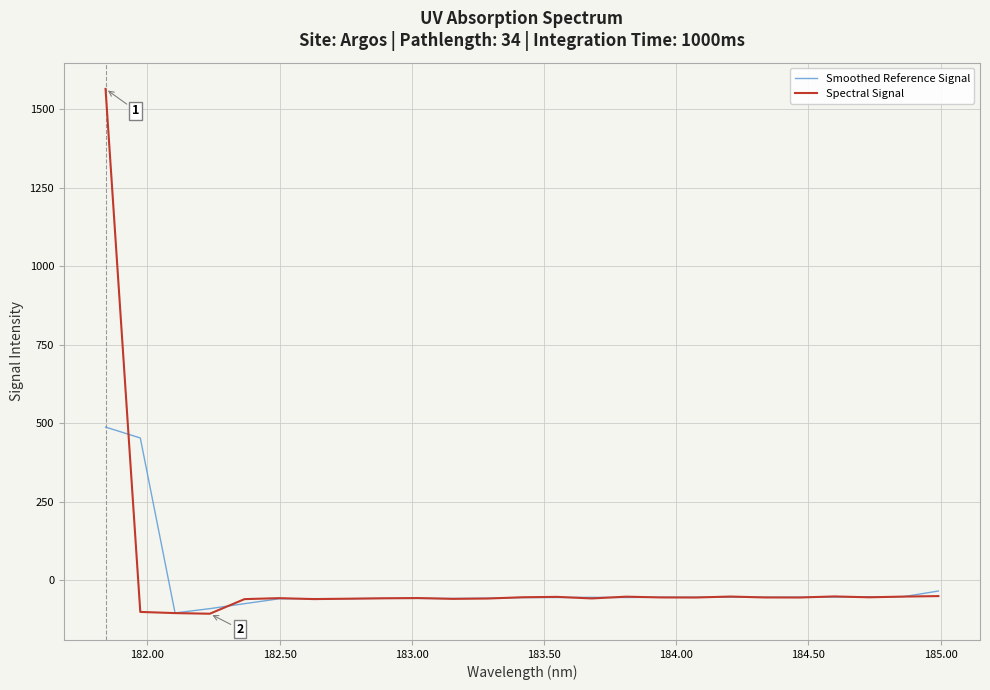

Rank the series by their maximum value, from lowest to highest.

Smoothed Reference Signal, Spectral Signal